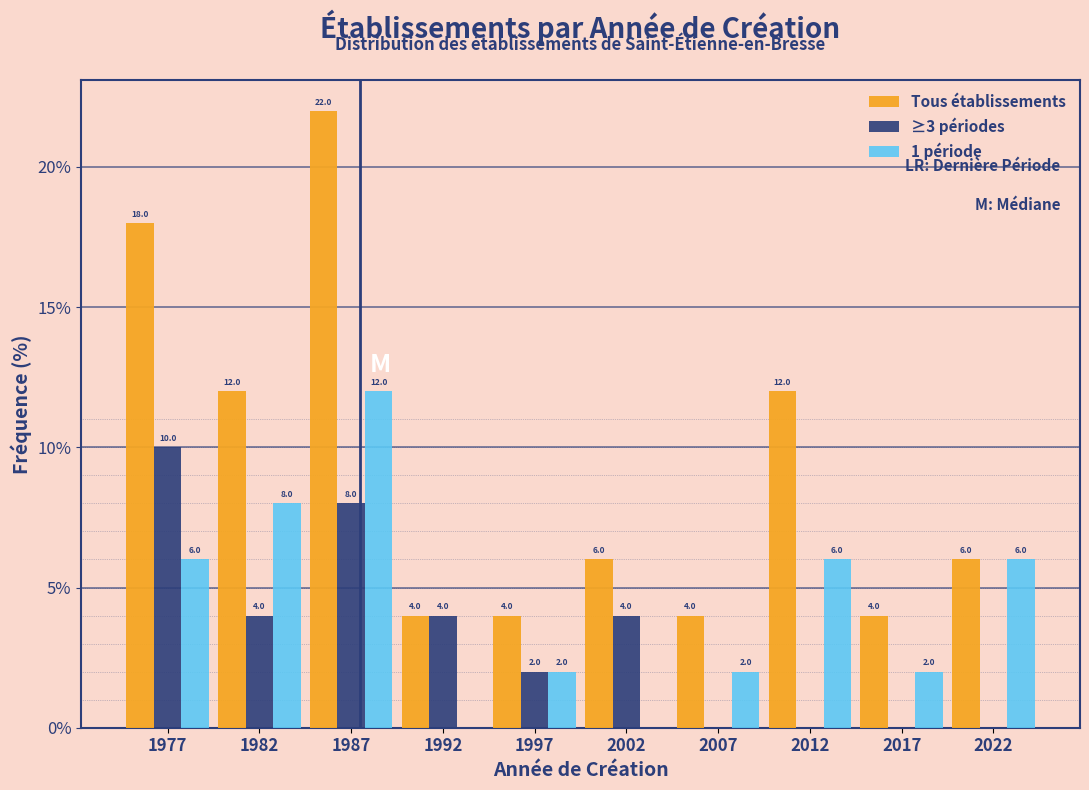

In the Tous établissements series, which range on the x-axis has the tallest bar?

1985 to 1990